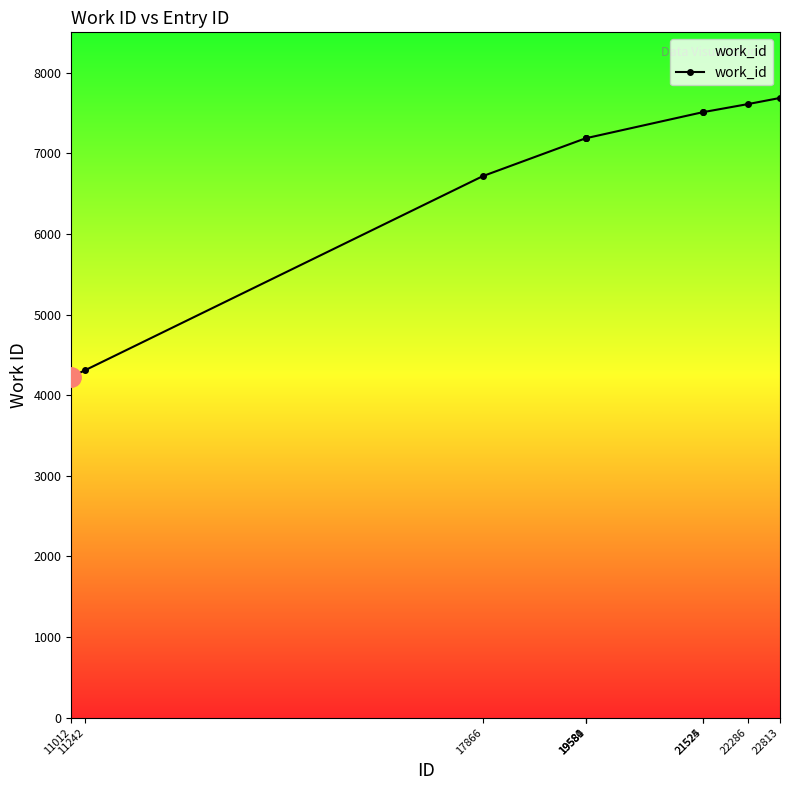

Reading left to right, transcribe all the data shown in this chart.

11012=4228	11242=4309	17866=6717	19580=7187	19581=7187	19584=7187	21524=7509	21525=7509	22286=7611	22813=7686